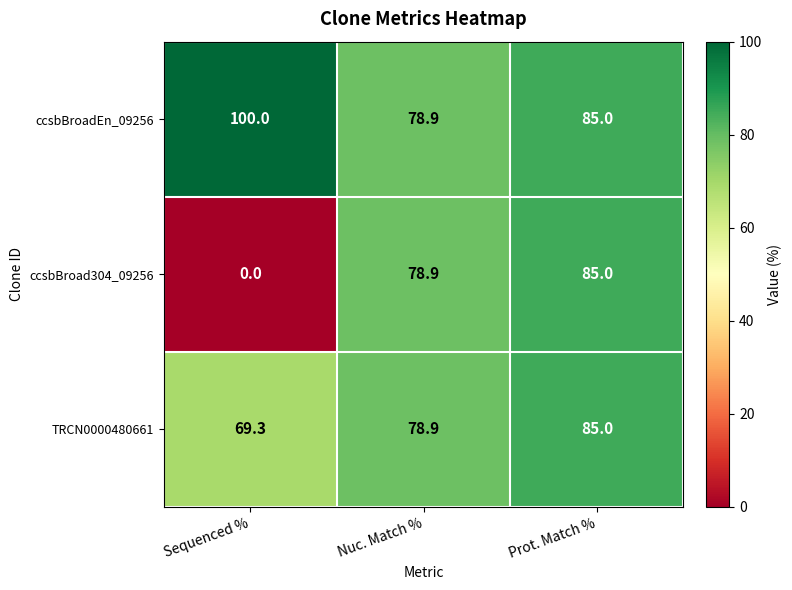

At Sequenced %, list the series in order from largest to smallest.

ccsbBroadEn_09256, TRCN0000480661, ccsbBroad304_09256